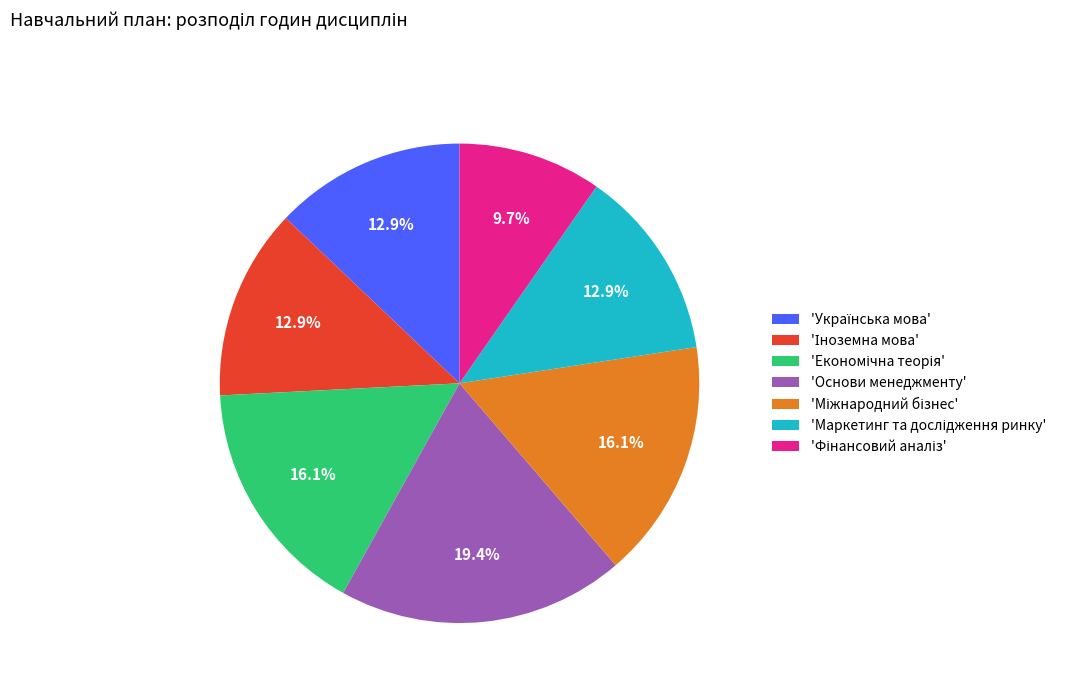

Which slice is the largest?

'Основи менеджменту'